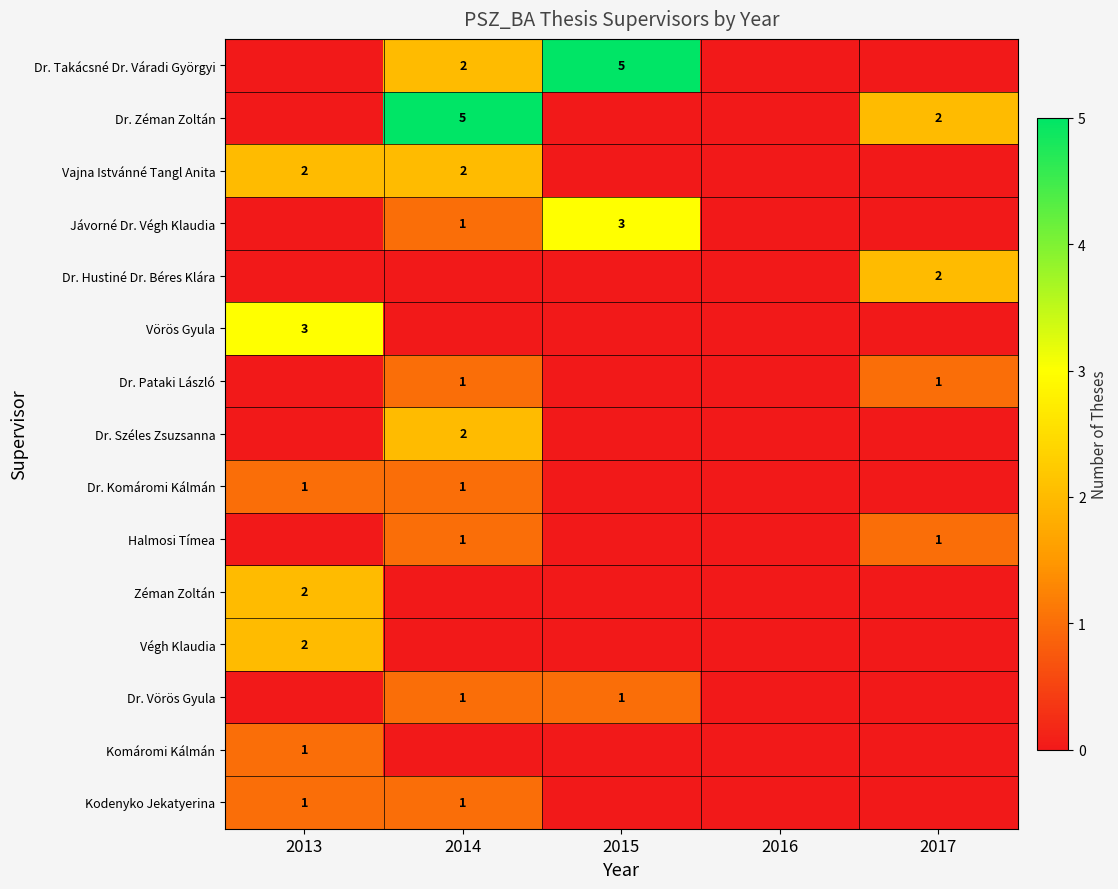

The Halmosi Tímea series shows 1 at 2017. True or false?

True